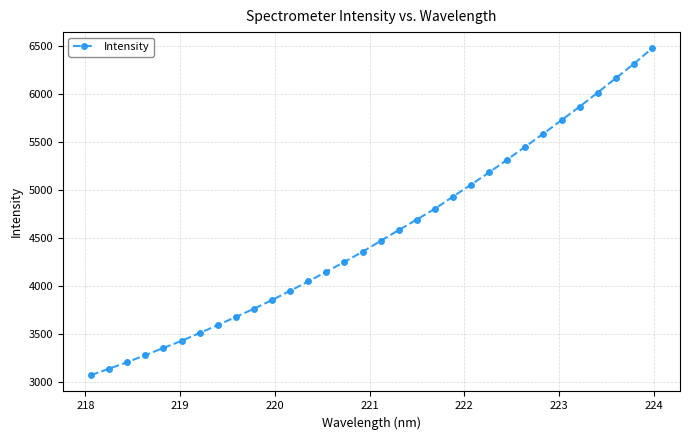

What is the value of the 2nd point from the left?

3136.6